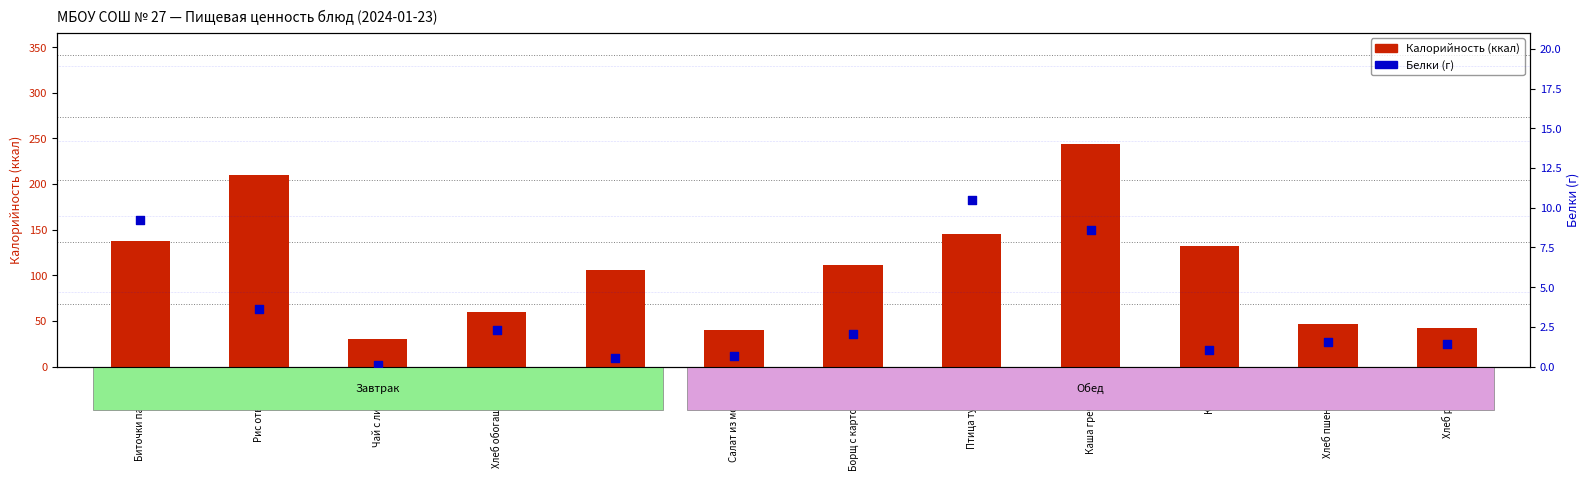

Which series has the largest total across all categories?

Калорийность (ккал)